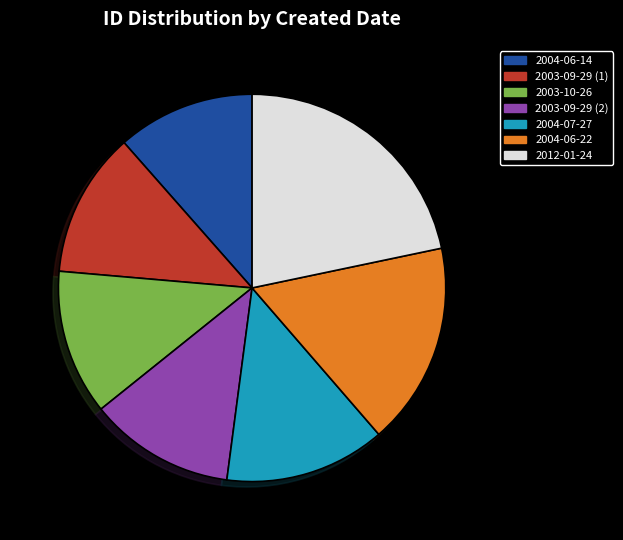

Is there any slice that represents more than half of the pie?

No